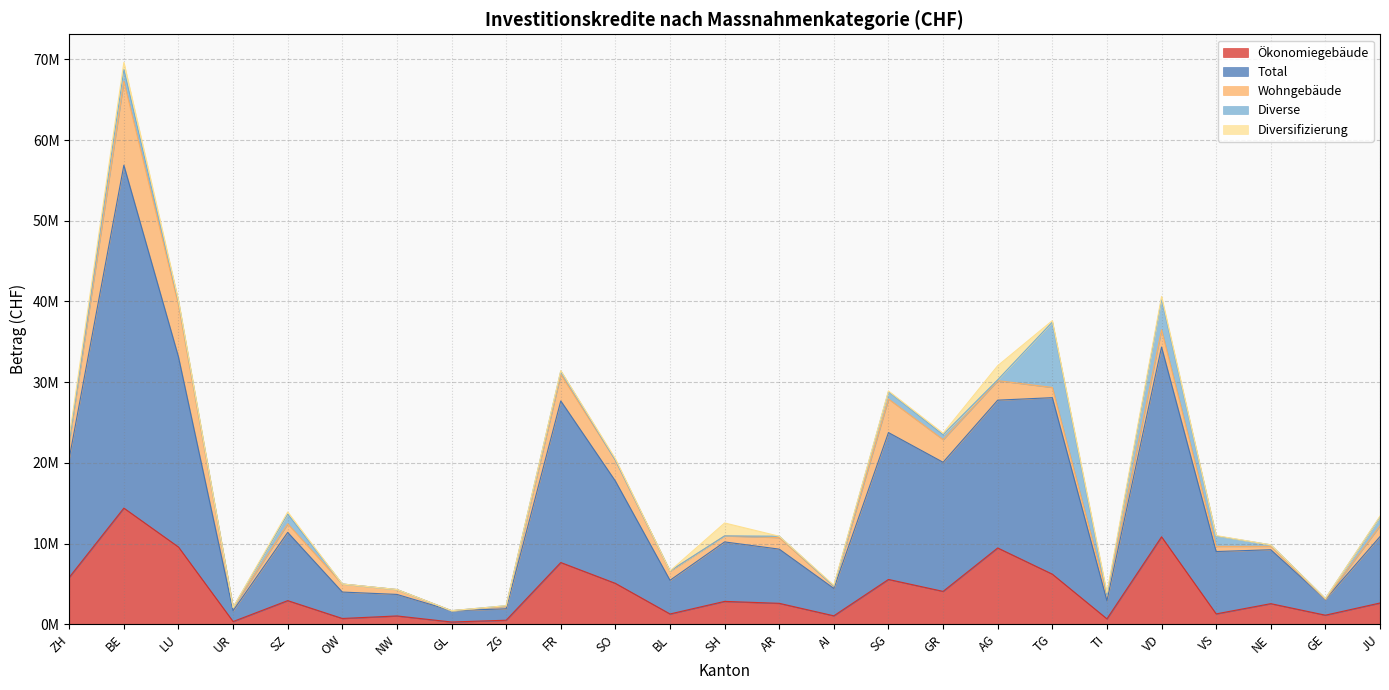

At which category does Diverse reach its first local valley?

UR